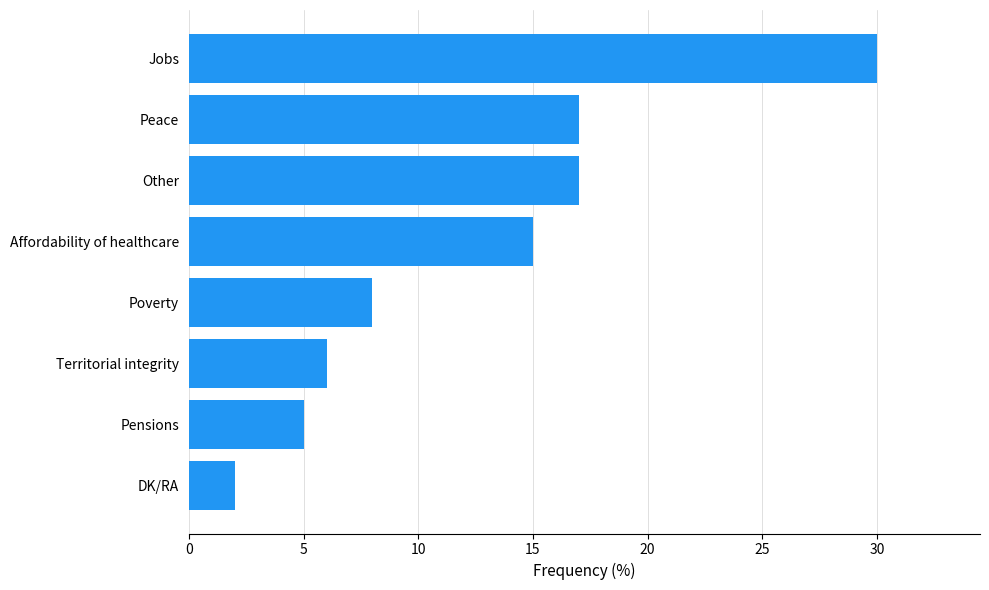

Which has a higher value, Jobs or Poverty?

Jobs